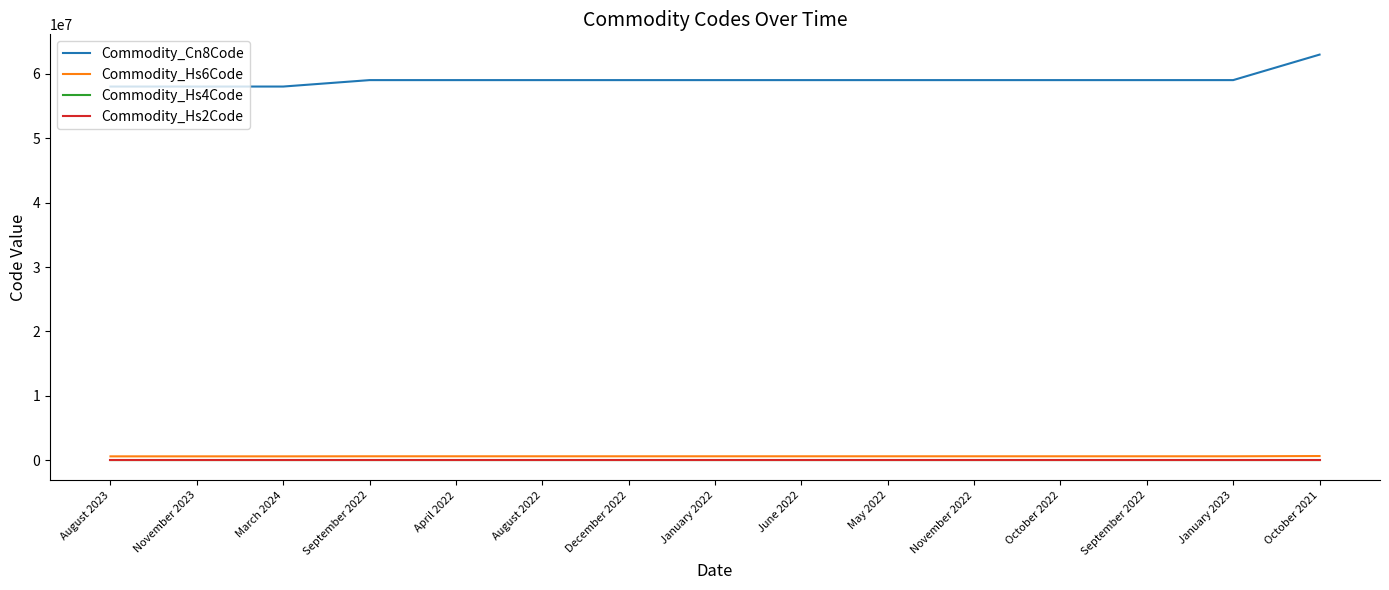

True or false: Commodity_Cn8Code has a value of 84460480 at September 2022.

False